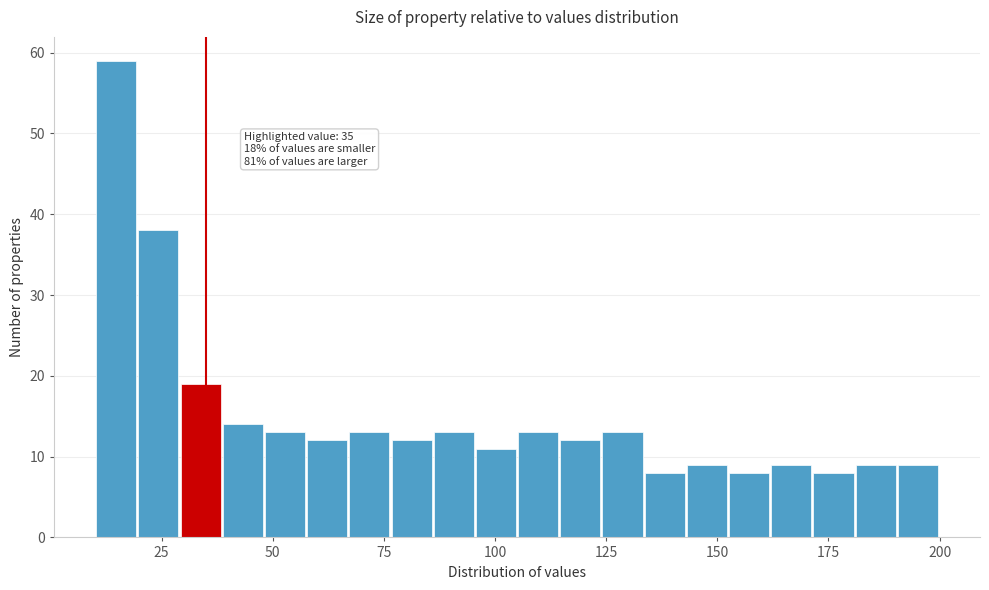

Read against the x-axis, roughly where is the centre of the tallest bar?

15